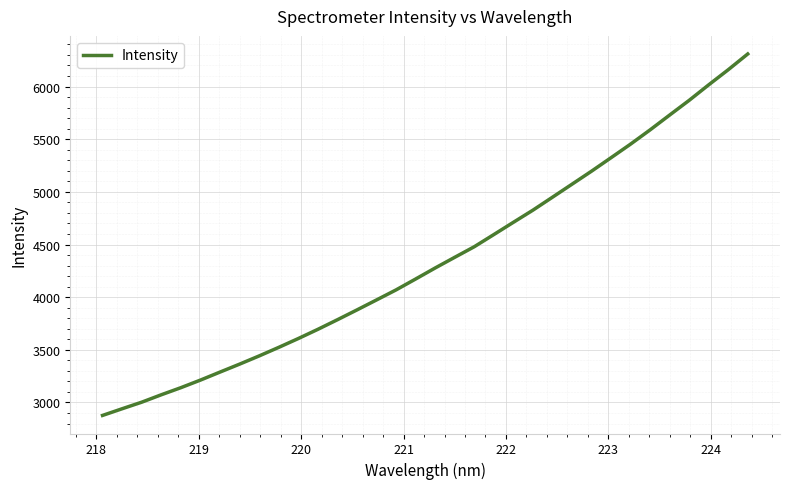

What is the smallest value displayed?

2877.2